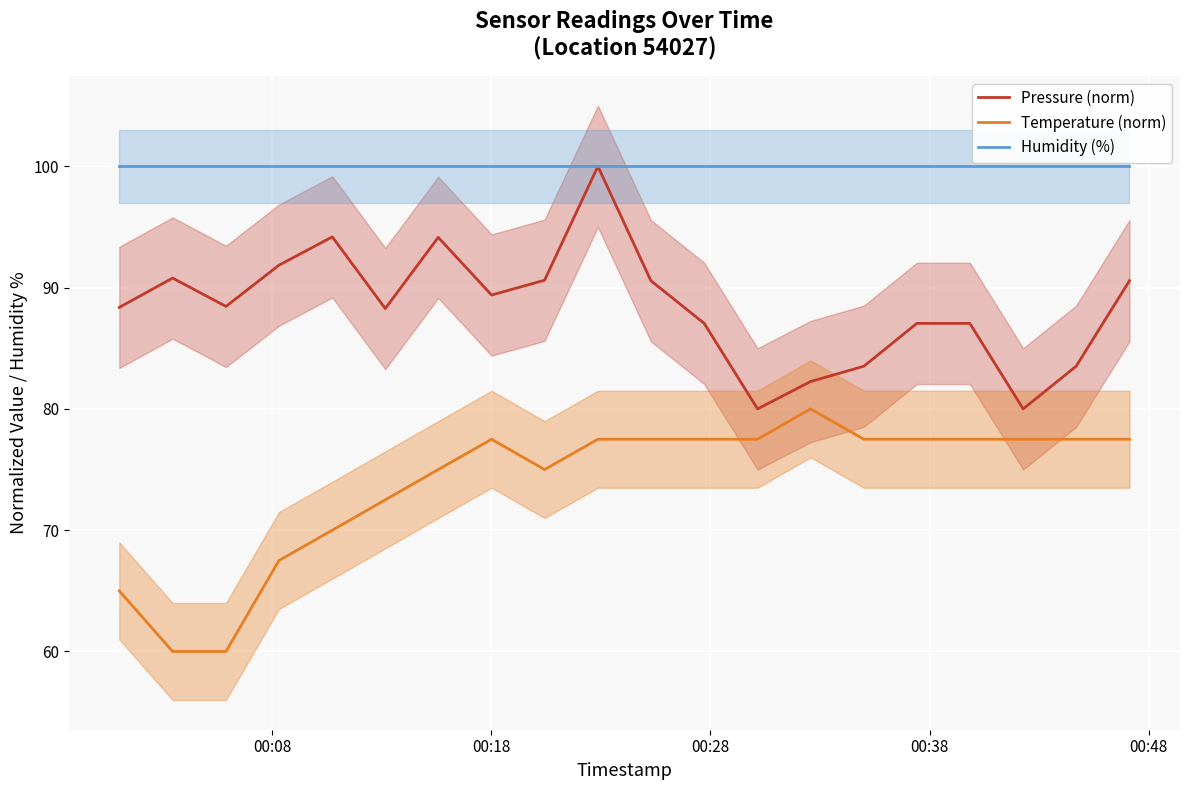

True or false: Humidity (%) and Temperature (norm) intersect in this chart.

False